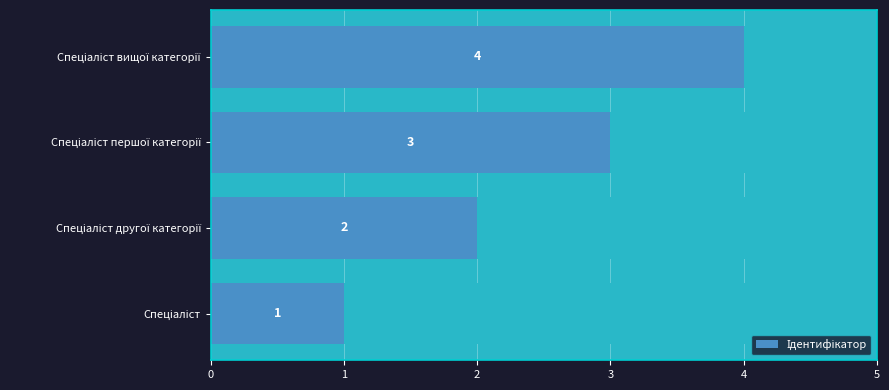

Reading right to left, what are all the values shown in this chart?

4	3	2	1